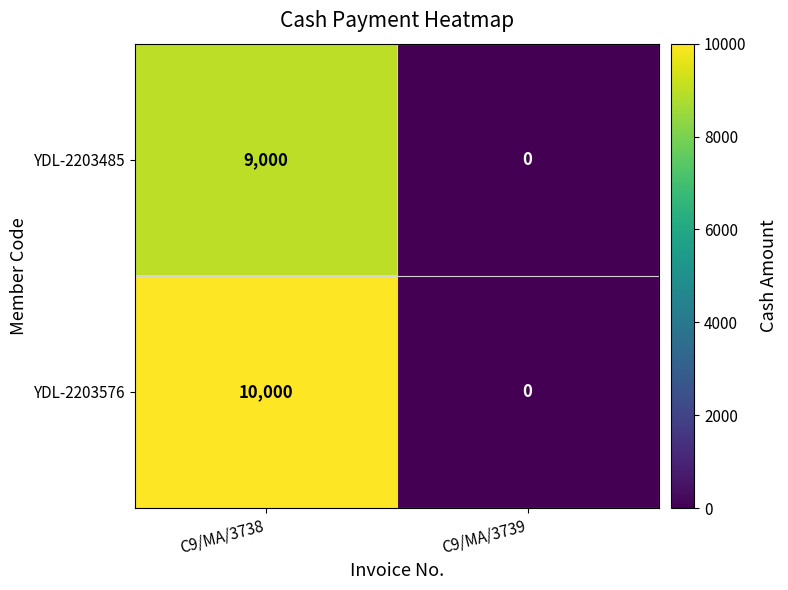

Rank the categories by YDL-2203576 value from highest to lowest.

C9/MA/3738, C9/MA/3739